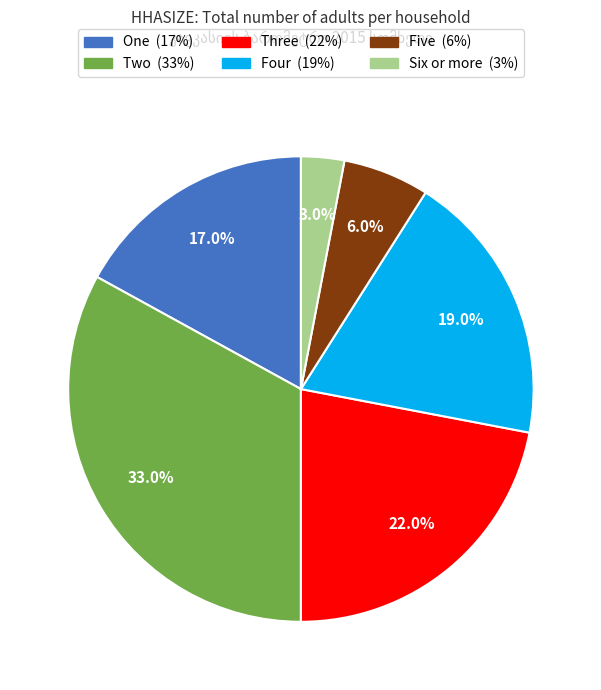

The One slice represents 17% of the pie. True or false?

True